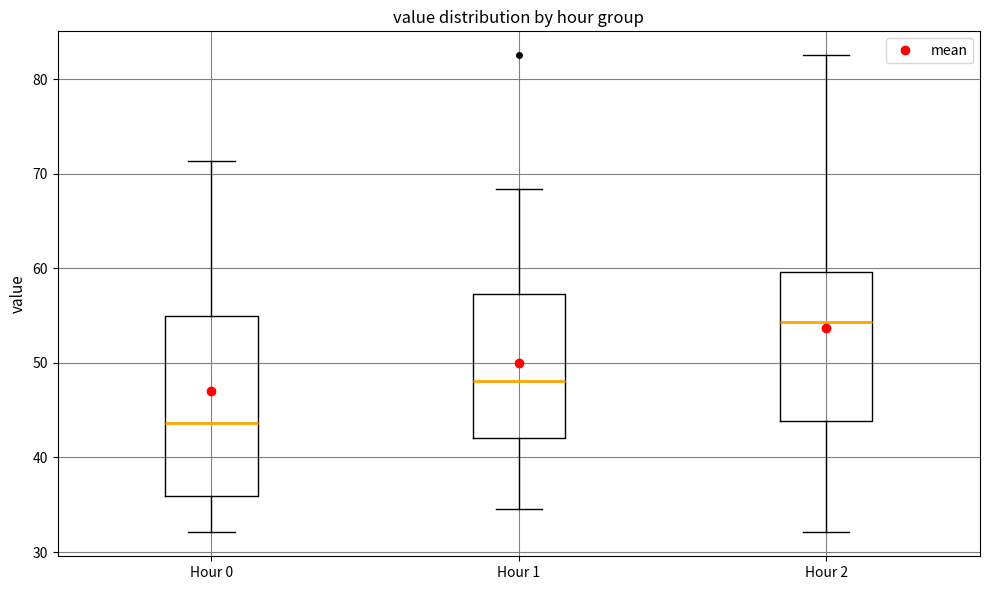

Reading left to right, read every box against the y-axis: the position of its median line, the range the box covers, and the ends of its whiskers. The values are not printed on the chart, so give them approximately, as read against the axis.

Hour 0: median 44, box 36 to 55, whiskers 32 to 71
Hour 1: median 48, box 42 to 57, whiskers 35 to 68
Hour 2: median 54, box 44 to 60, whiskers 32 to 83